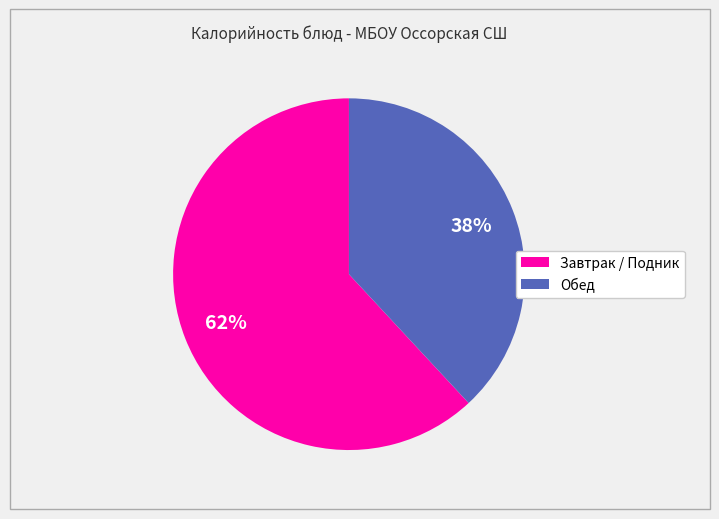

To the nearest percent, what is the difference between the largest and smallest slice percentages?

24%